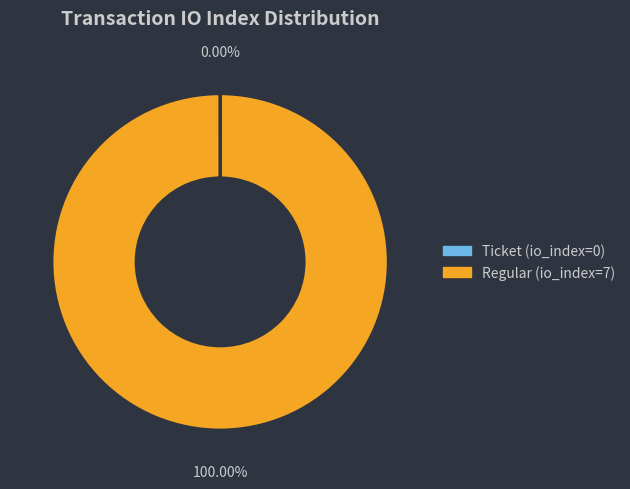

Which category has the biggest portion of the pie?

Regular